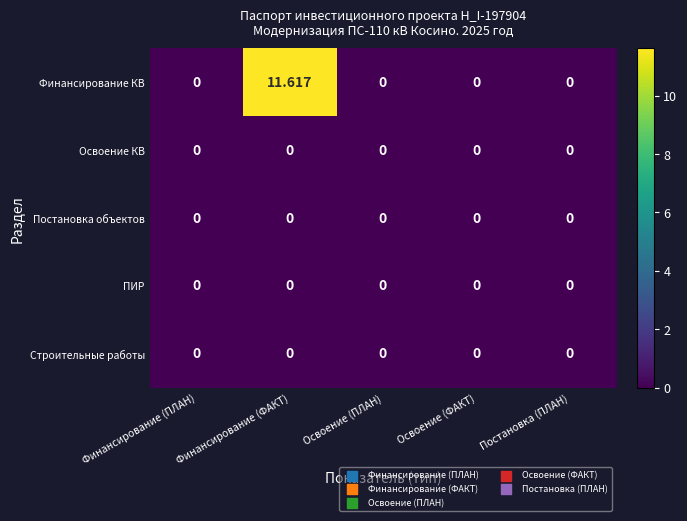

Which series has the largest total across all categories?

Финансирование КВ